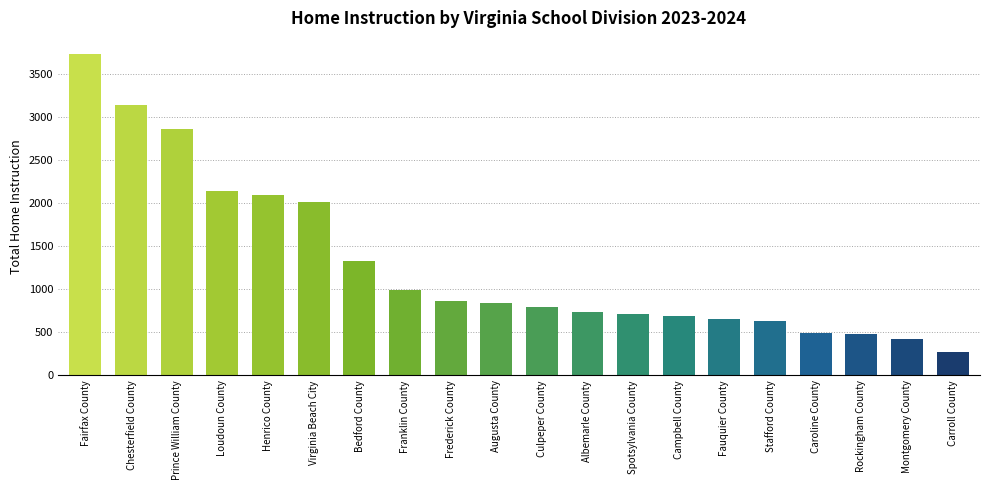

What is the sum of the values at Henrico County and Spotsylvania County?

2801